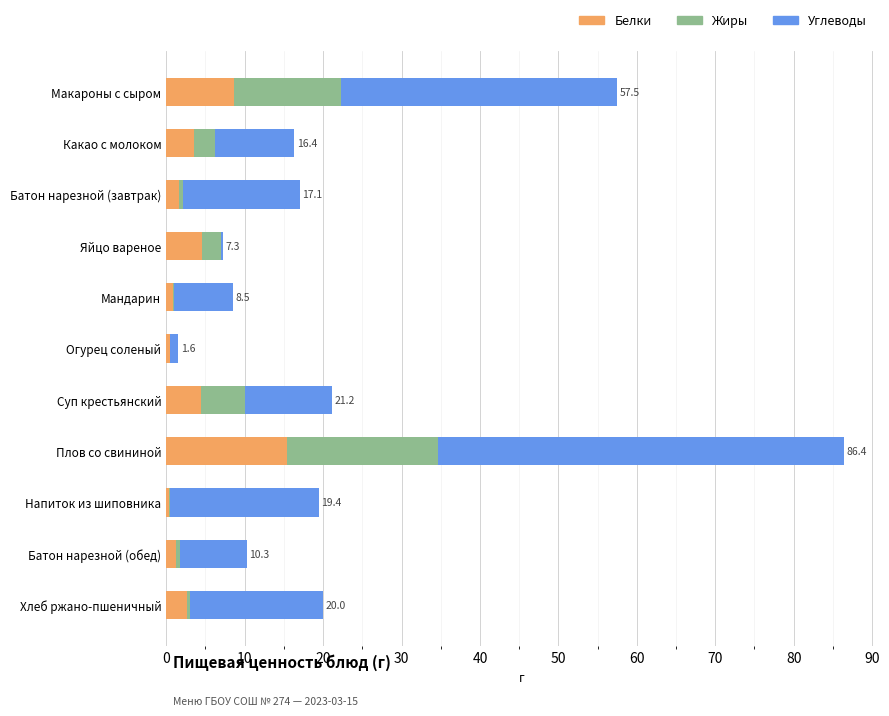

The Белки series shows 8.7 at Макароны с сыром. True or false?

True